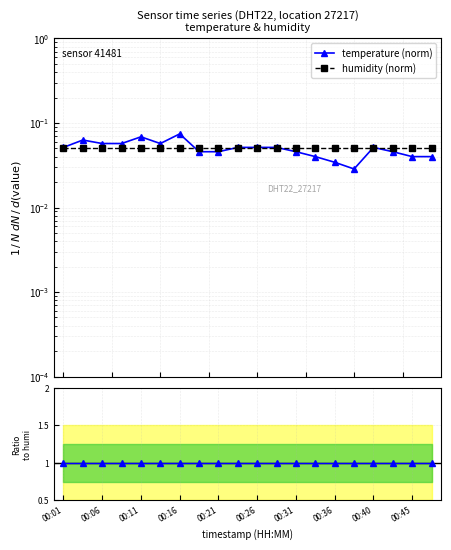

Does the chart have visible grid lines?

Yes